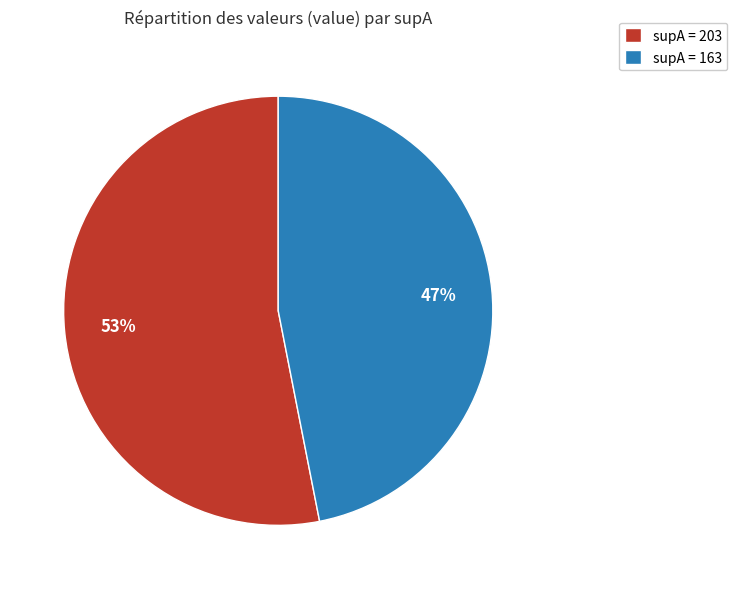

Is it true that supA = 163 is 47% of the pie?

True